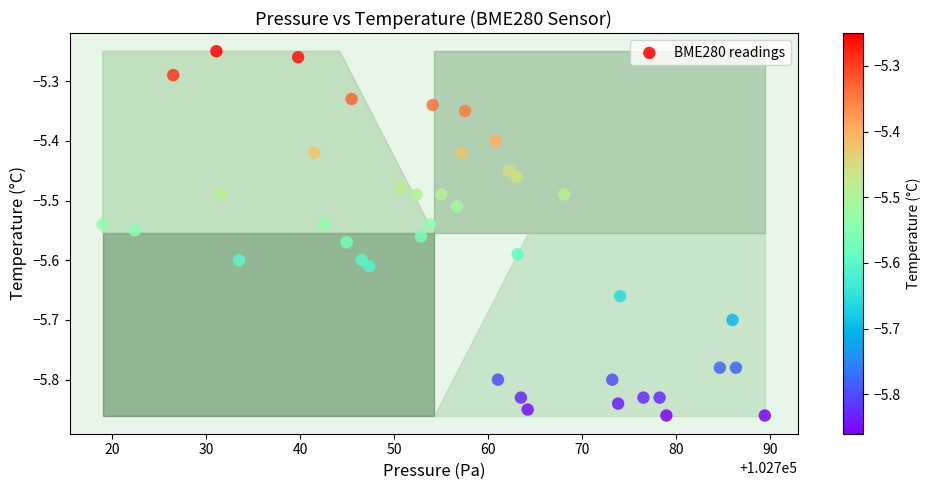

What is the range of X values (max minus min)?

70.4